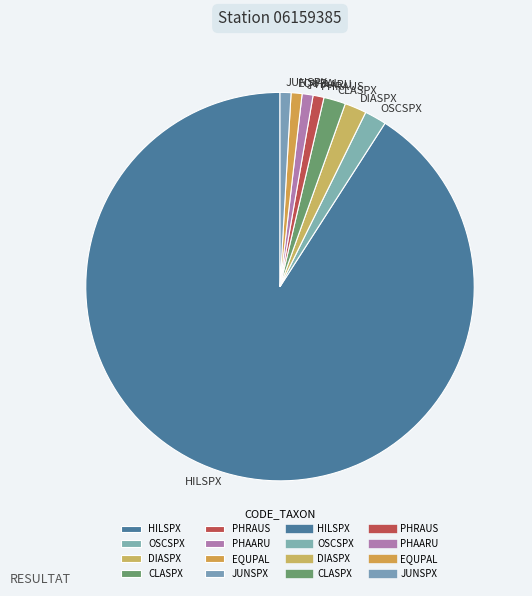

Is there a majority slice in this chart?

Yes